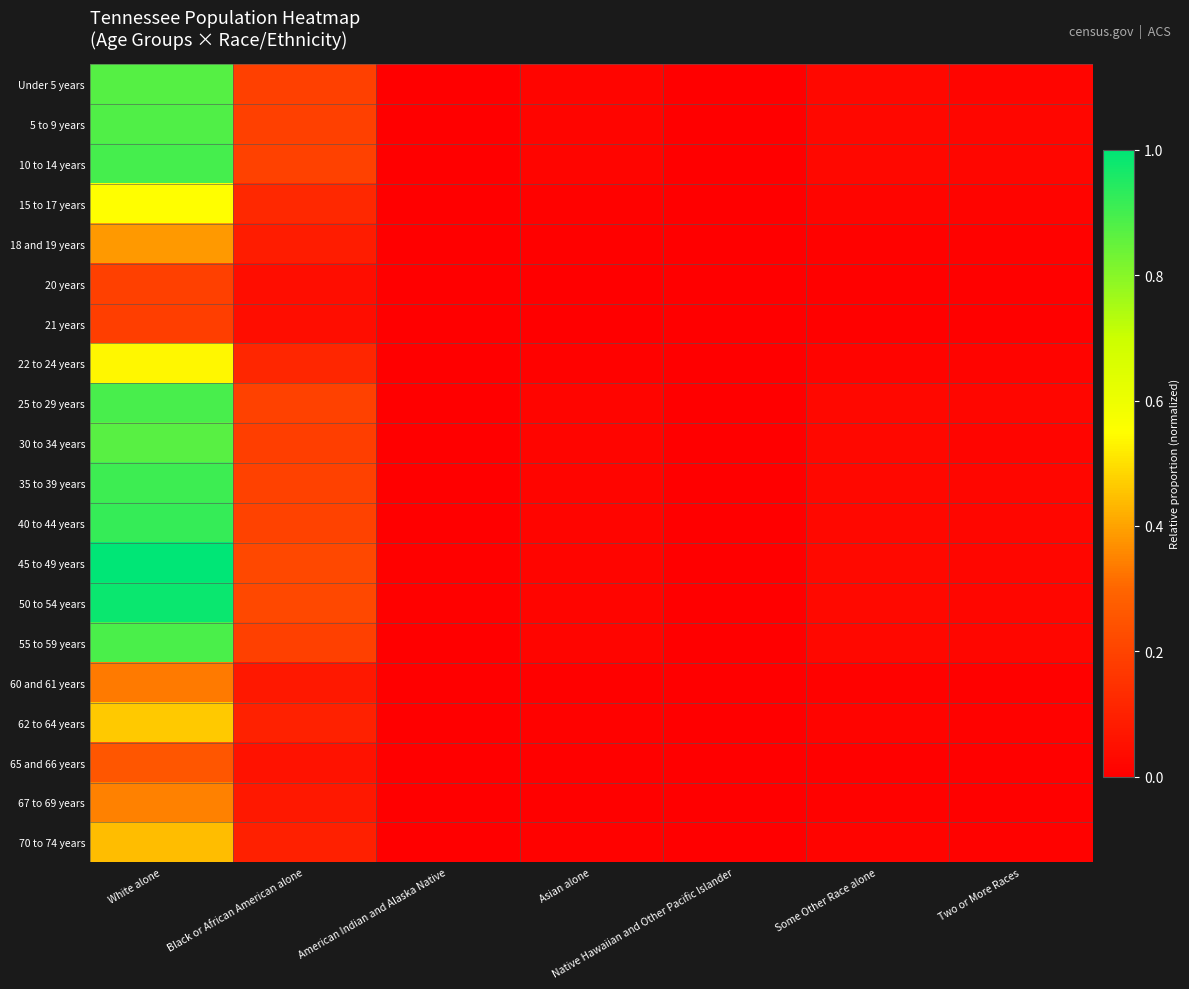

Which category has the lowest value across all series?

Native Hawaiian and Other Pacific Islander